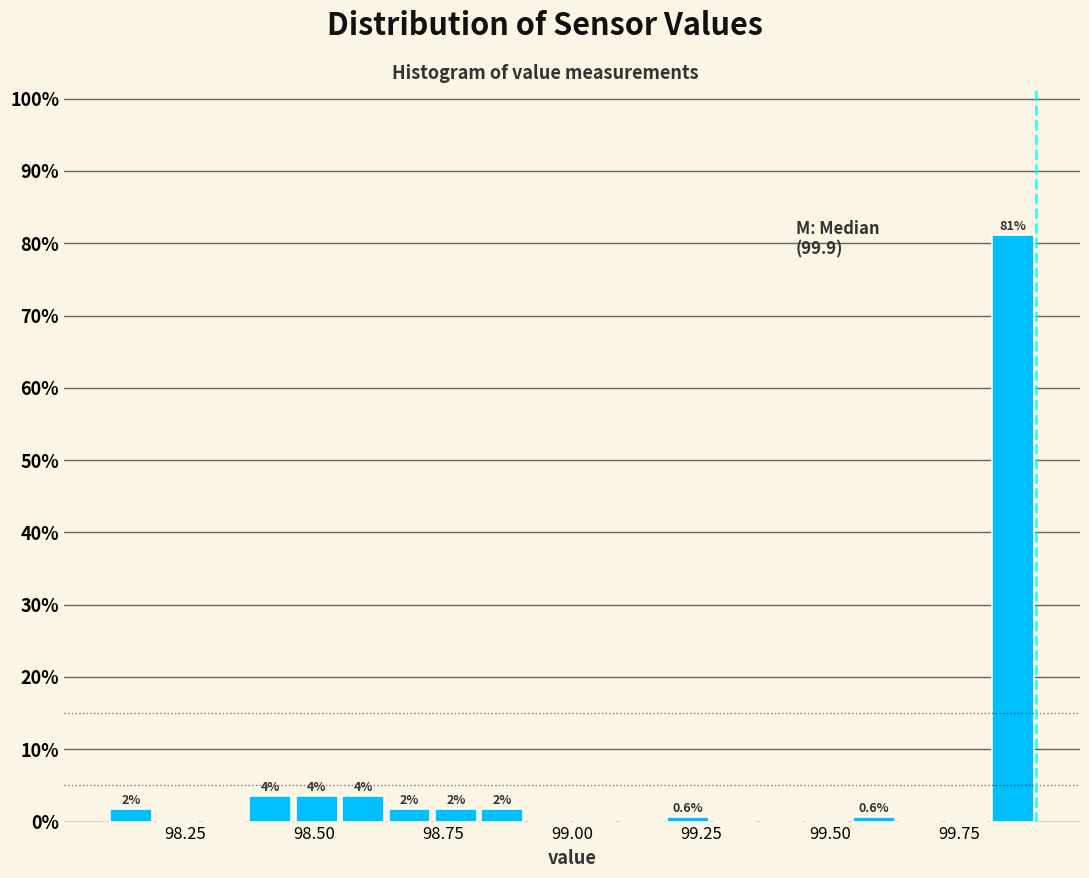

Read against the x-axis, roughly where is the centre of the tallest bar?

99.85